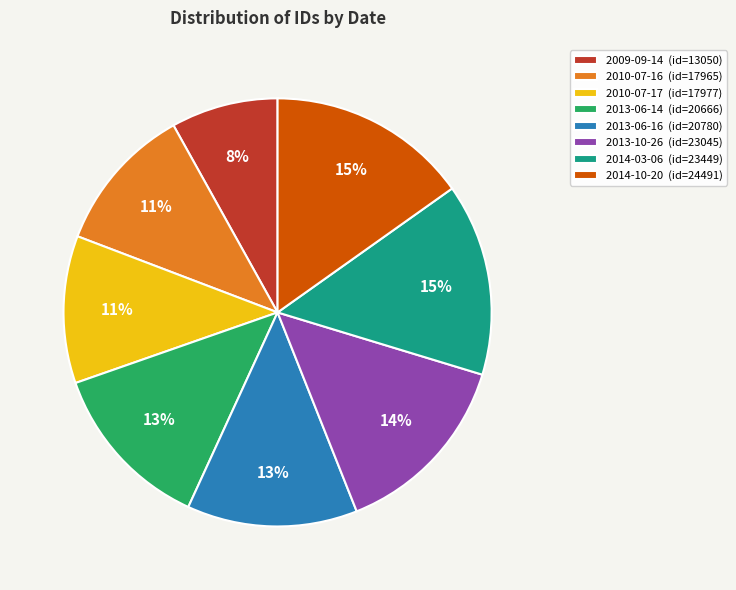

To the nearest percent, what is the combined percentage of 2013-06-14 and 2010-07-17?

24%